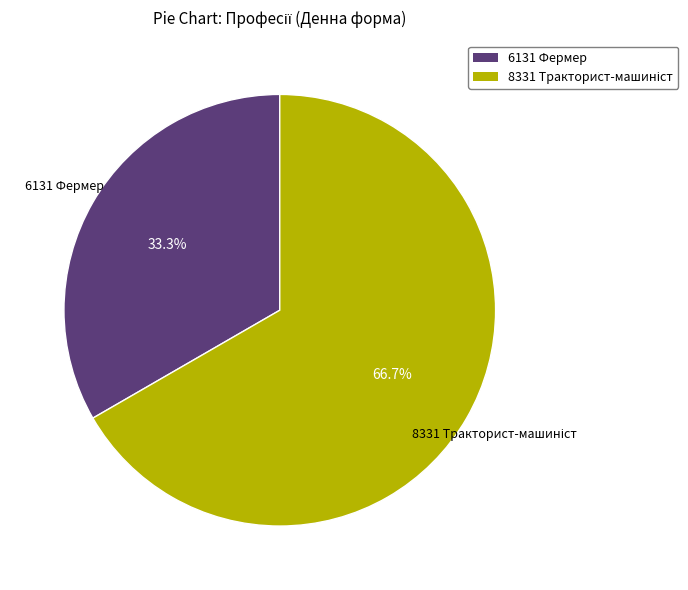

What is the smallest slice in the pie chart?

6131 Фермер